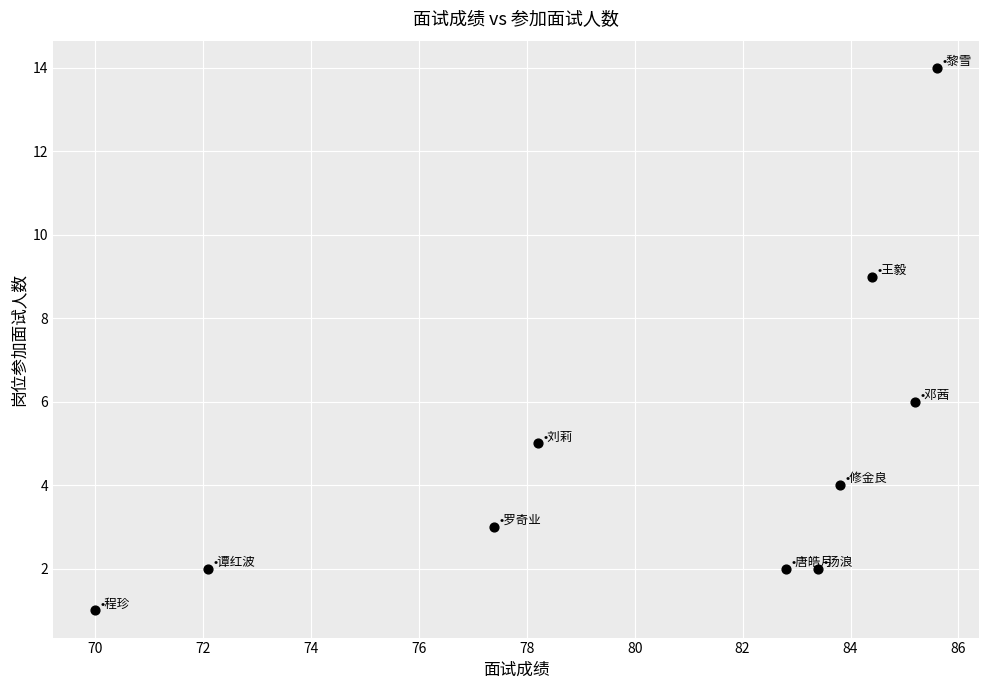

What is the average Y value?

5